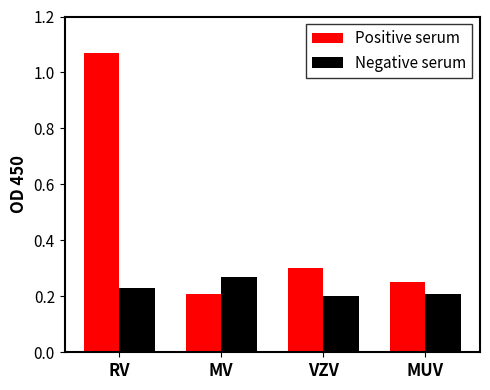

At which label is Positive serum closest to 0?

MV